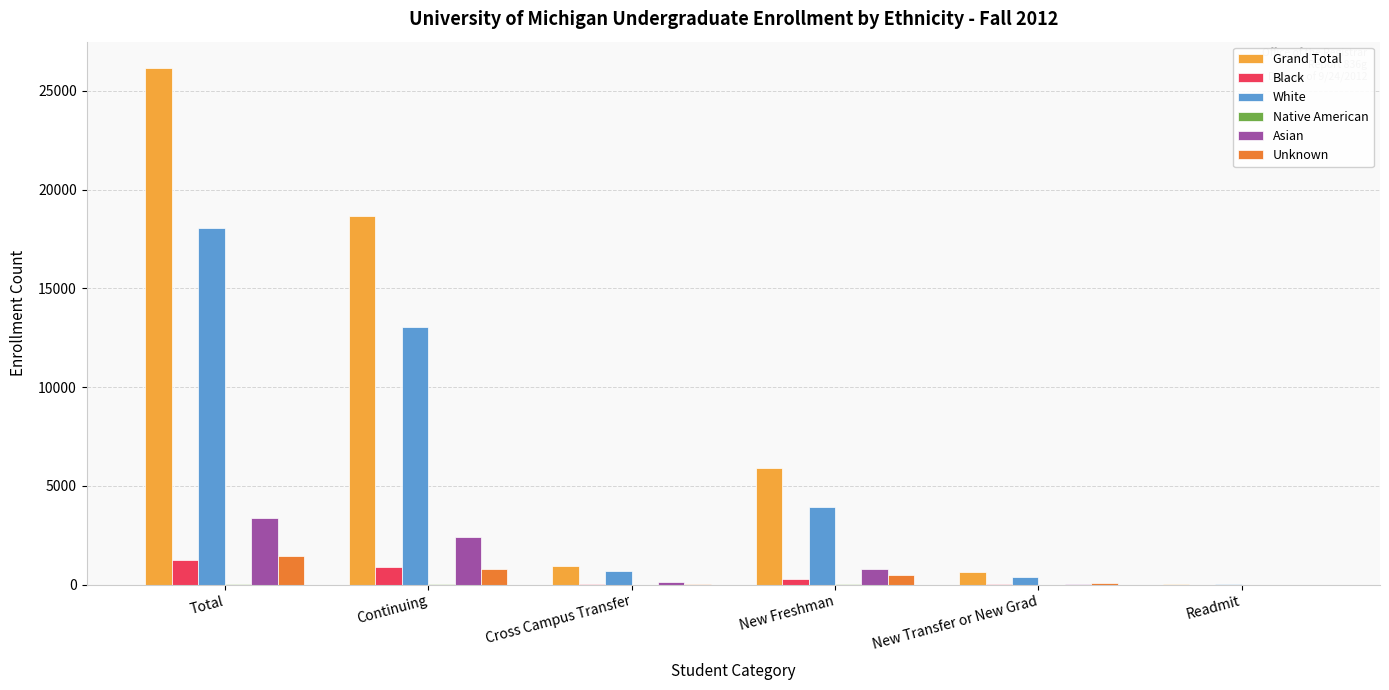

Which series has the largest total across all categories?

Grand Total